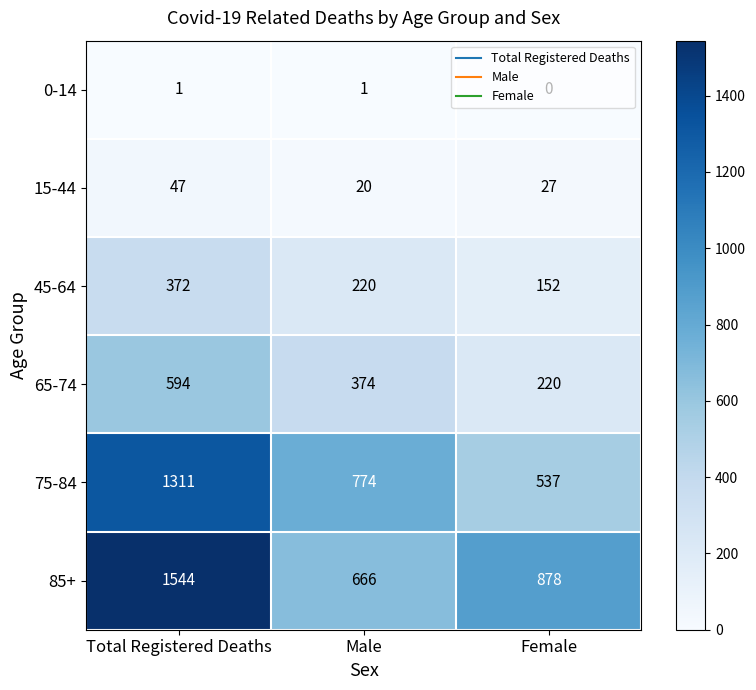

Which category has the highest value in the 75-84 series?

Total Registered Deaths